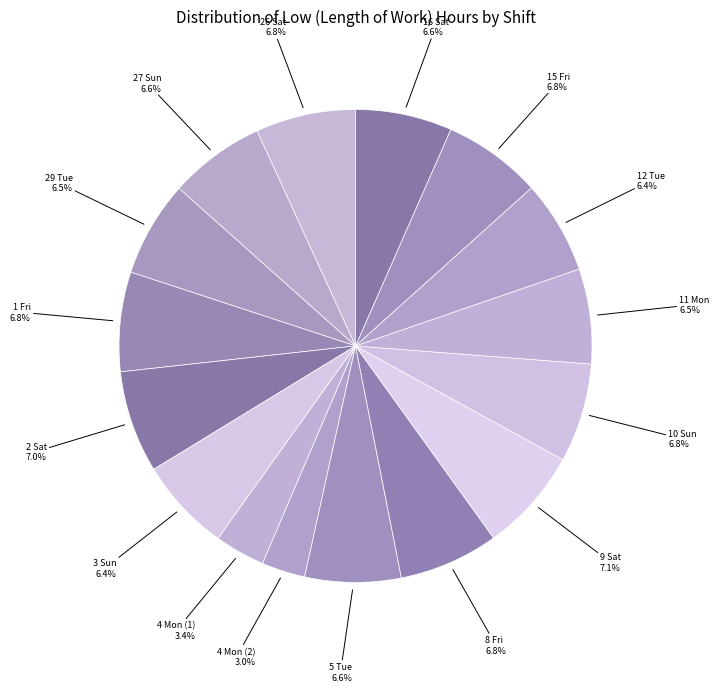

Count the number of slices in the pie.

16